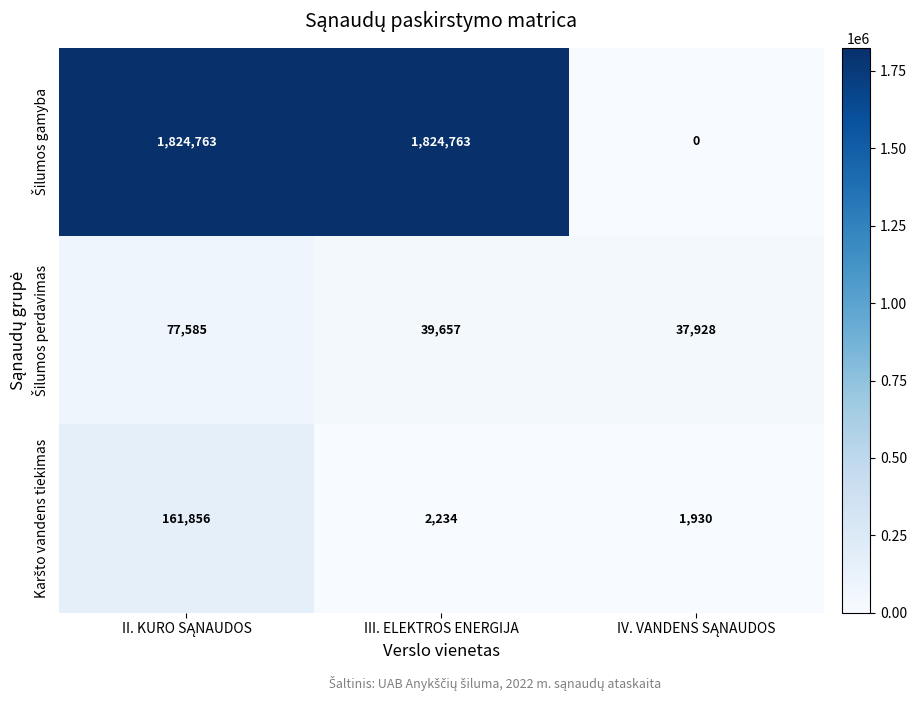

What is the spread (max minus min) of values at III. ELEKTROS ENERGIJA?

1822529